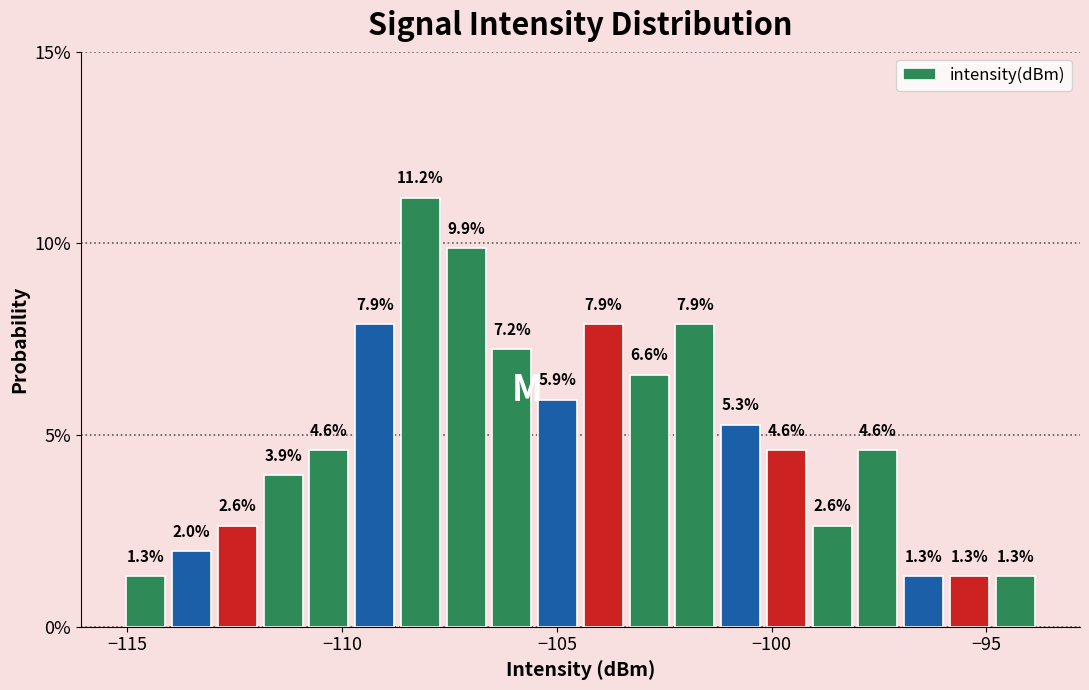

Read against the x-axis, roughly where is the centre of the tallest bar?

-108.0